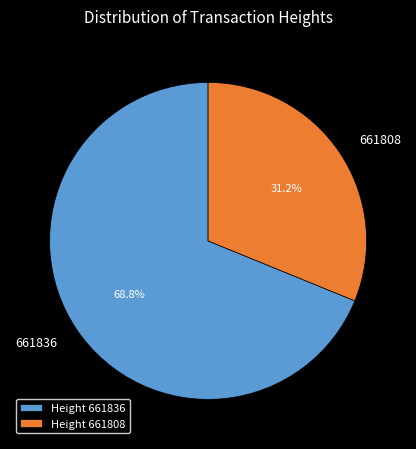

Is it true that 661836 is 56% of the pie?

False